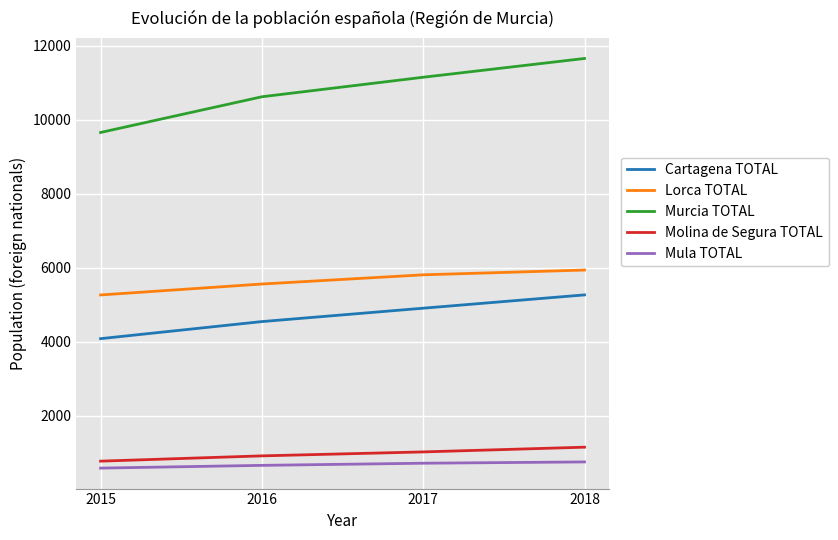

True or false: Lorca TOTAL and Cartagena TOTAL cross at least once.

False